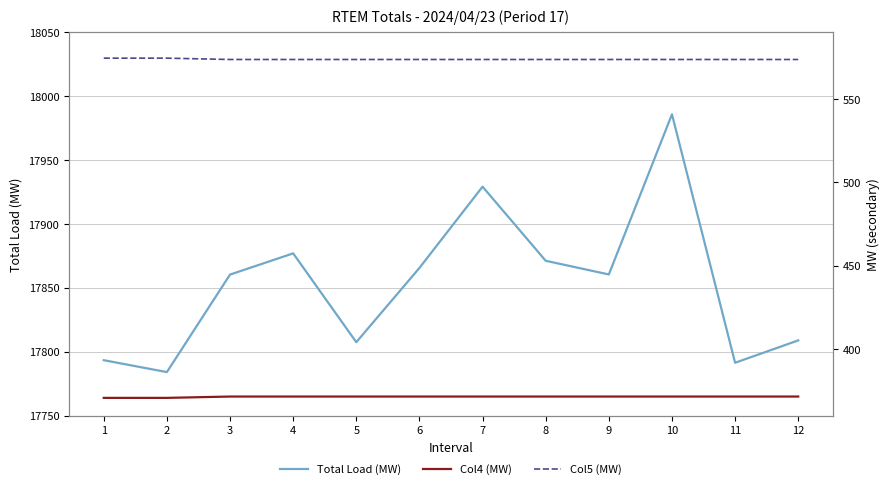

Rank the series by their maximum value, from lowest to highest.

Col4 (MW), Col5 (MW), Total Load (MW)